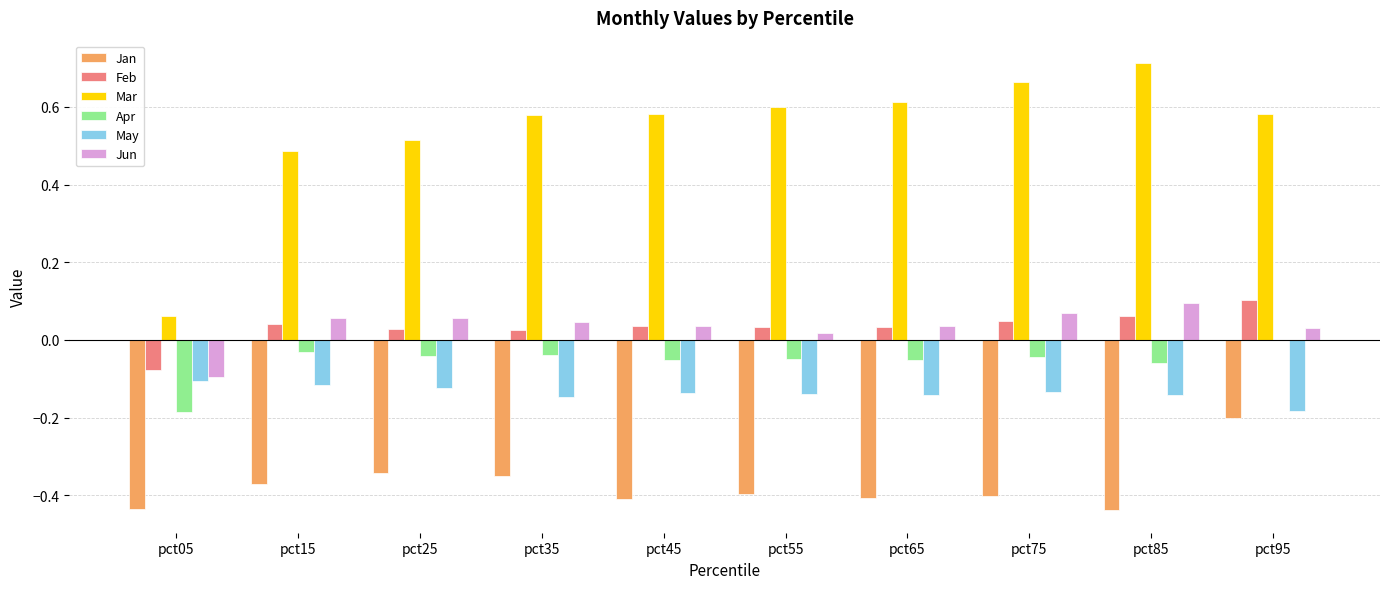

Which series has the largest total across all categories?

Mar